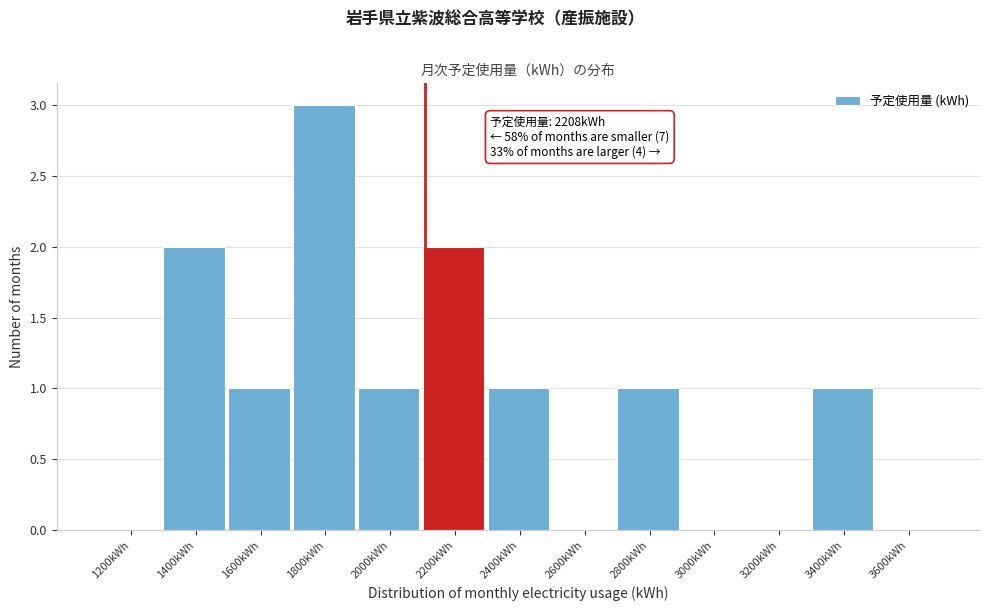

Reading right to left, list all the values displayed in this chart.

3600kWh=0	3400kWh=1	3200kWh=0	3000kWh=0	2800kWh=1	2600kWh=0	2400kWh=1	2200kWh=2	2000kWh=1	1800kWh=3	1600kWh=1	1400kWh=2	1200kWh=0